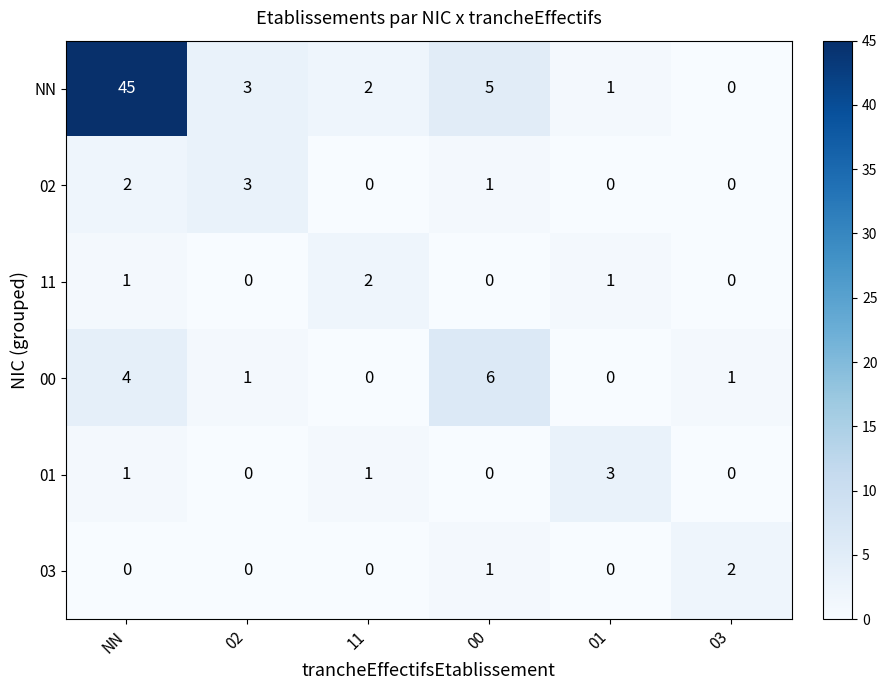

True or false: NN has a value of 20 at 03.

False